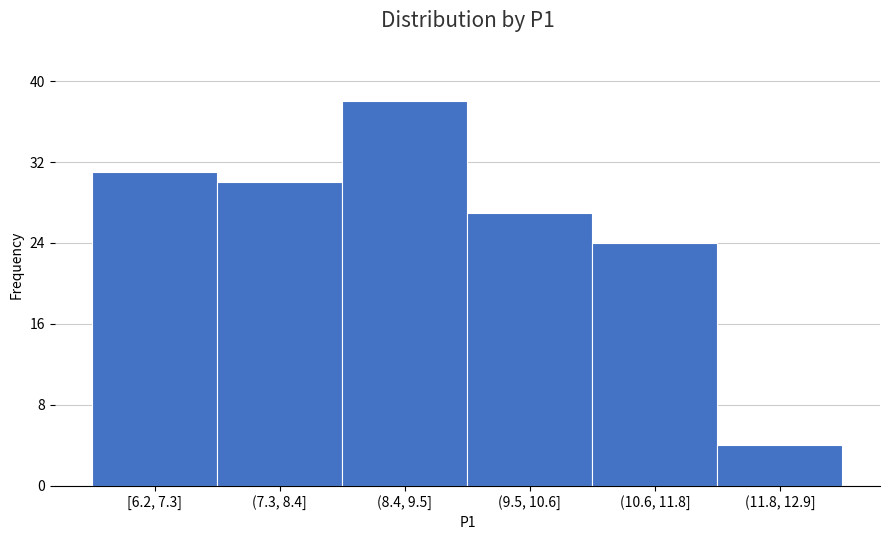

Reading right to left, list all the values displayed in this chart.

(11.8, 12.9]=4	(10.6, 11.8]=24	(9.5, 10.6]=27	(8.4, 9.5]=38	(7.3, 8.4]=30	[6.2, 7.3]=31